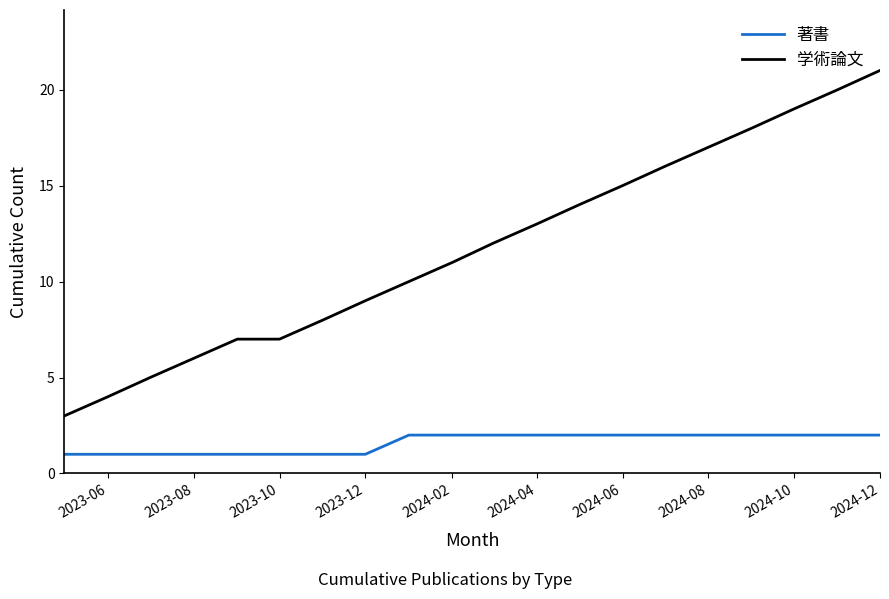

List the series in order of their overall mean, lowest first.

著書, 学術論文